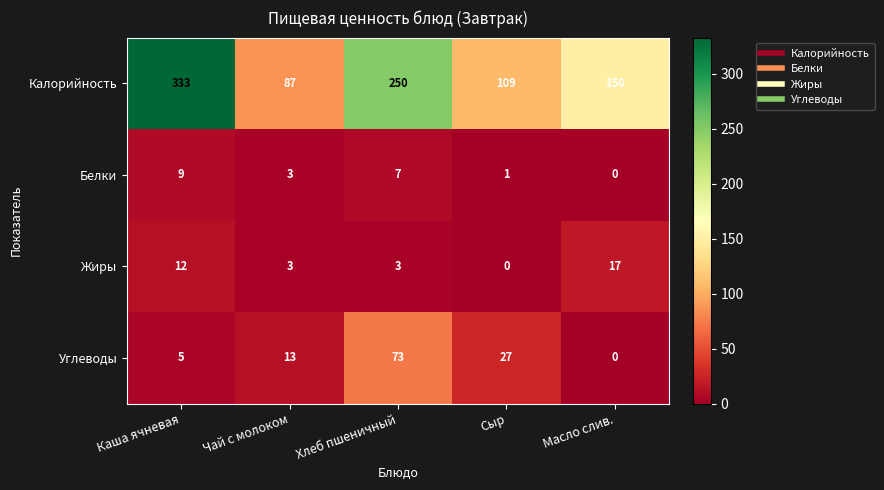

How many positive values does the Жиры series have?

4